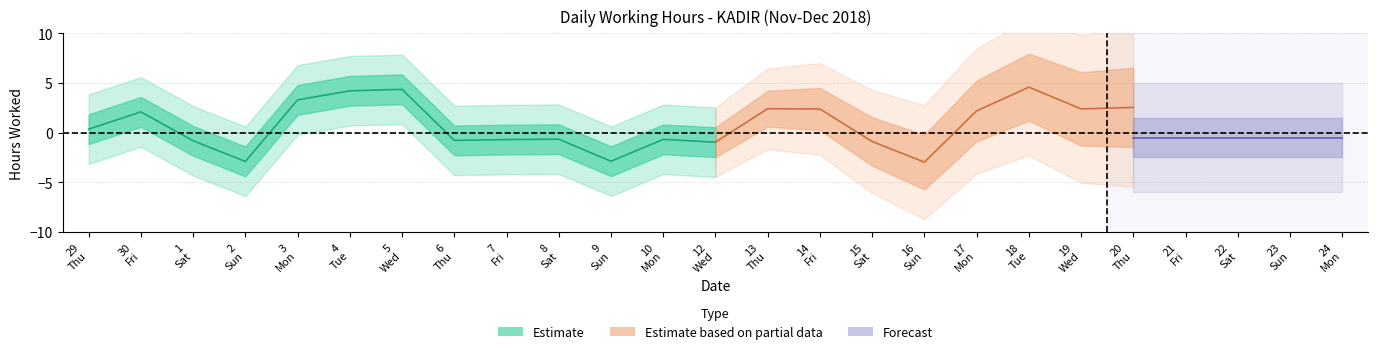

Which has a higher value, 29 or 9?

29